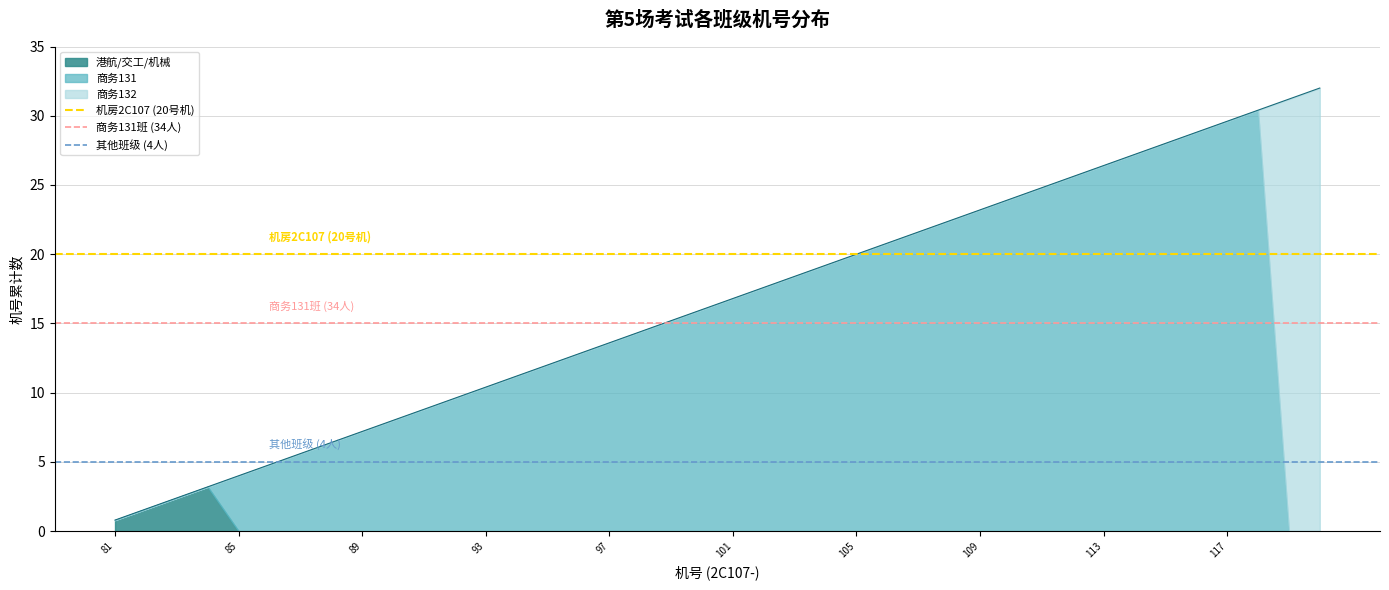

What is the difference between the highest and lowest values at 81?

15